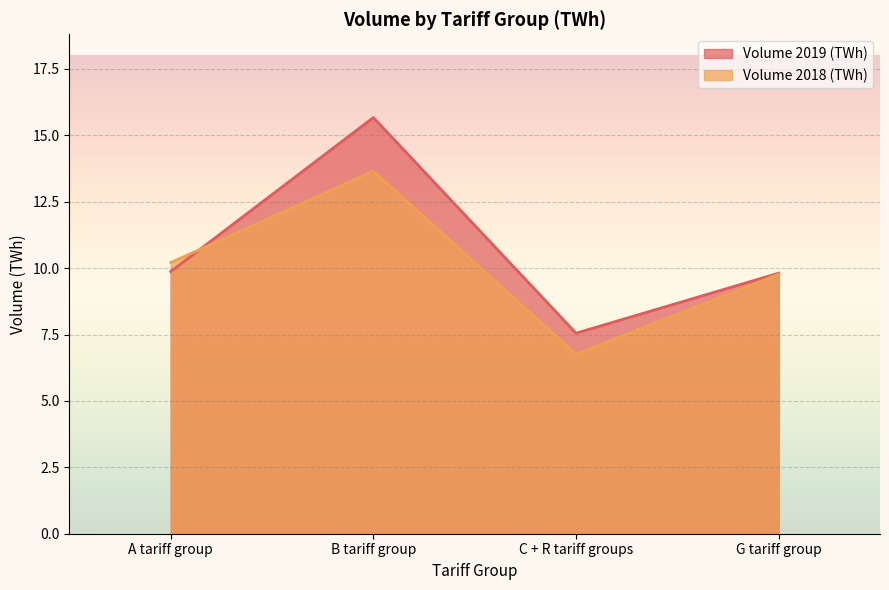

How many lines are shown in the chart?

2